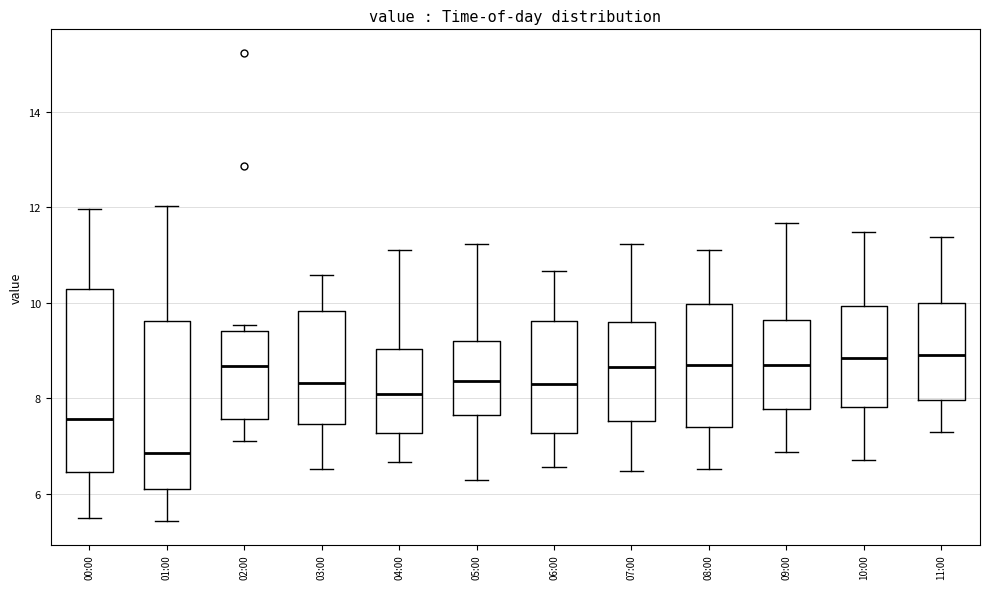

Comparing the boxes themselves (not the whiskers), which one is the tallest?

00:00